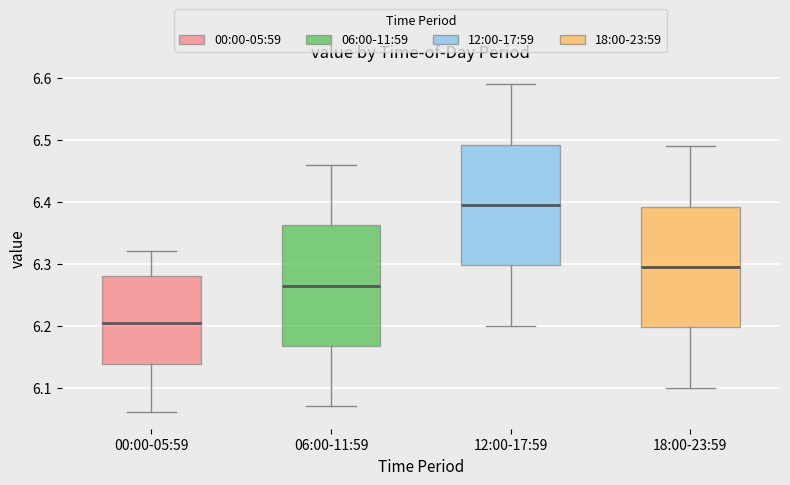

Reading left to right, read every box against the y-axis: the position of its median line, the range the box covers, and the ends of its whiskers. The values are not printed on the chart, so give them approximately, as read against the axis.

00:00-05:59: median 6.21, box 6.14 to 6.28, whiskers 6.06 to 6.32
06:00-11:59: median 6.27, box 6.17 to 6.36, whiskers 6.07 to 6.46
12:00-17:59: median 6.40, box 6.30 to 6.49, whiskers 6.20 to 6.59
18:00-23:59: median 6.30, box 6.20 to 6.39, whiskers 6.10 to 6.49